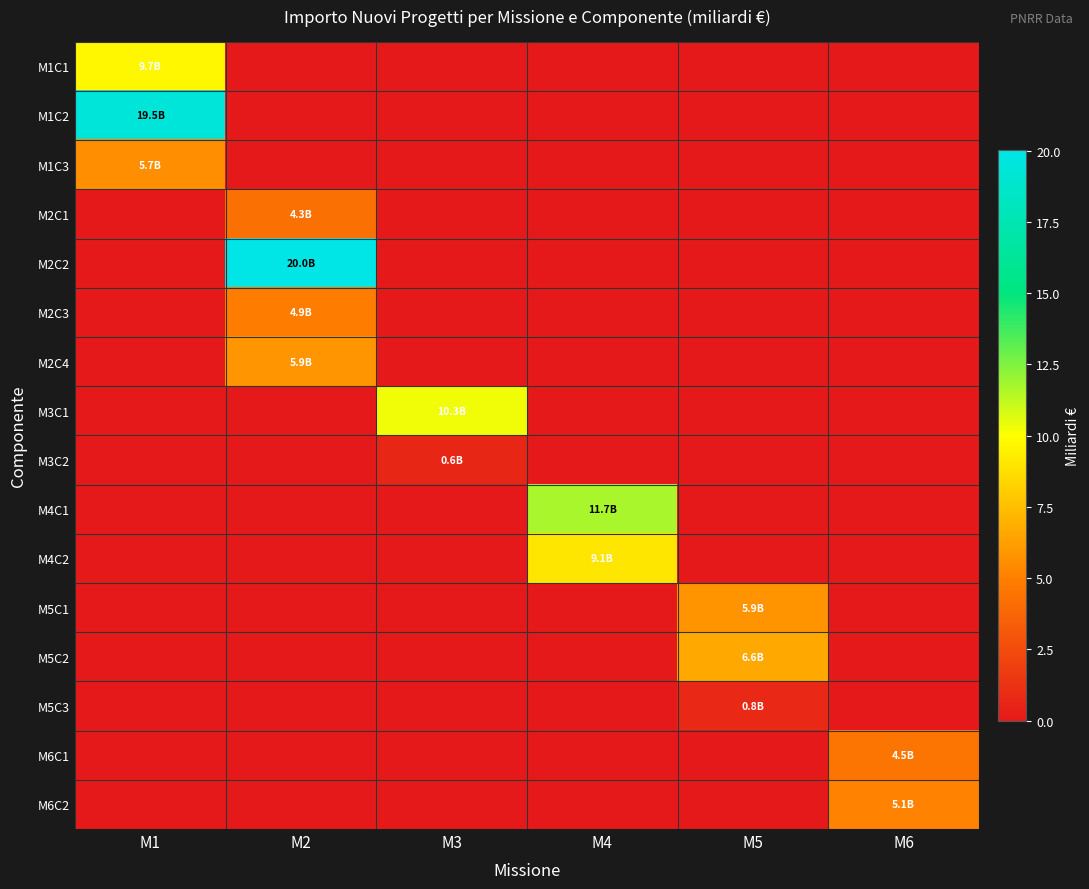

What is the difference between the highest and lowest values at M3?

10.3